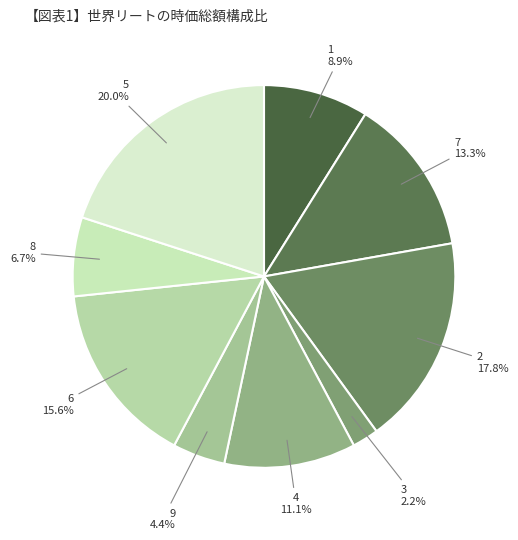

What is the smallest slice in the pie chart?

3